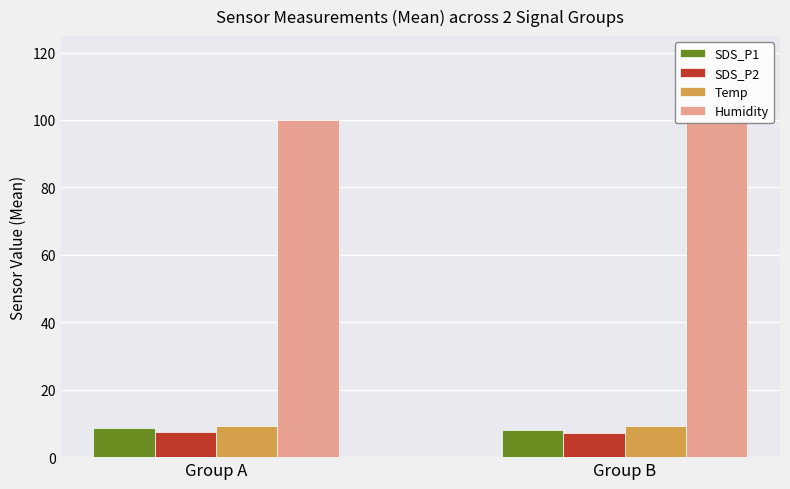

Between Group B and Group A, which is larger?

Group A